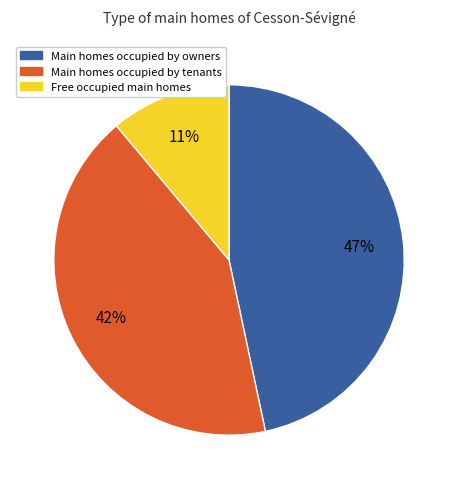

What is the largest slice in the pie chart?

Main homes occupied by owners